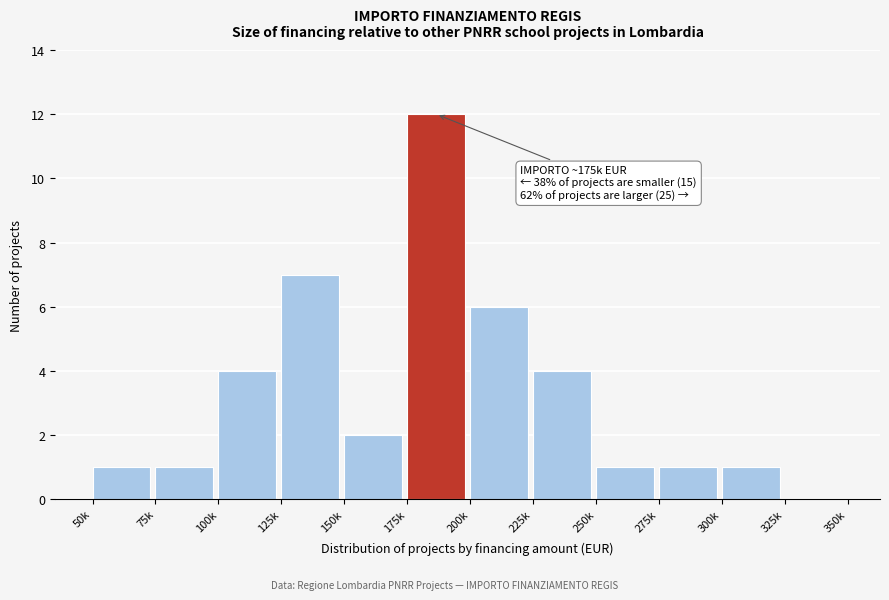

Reading left to right, transcribe all the data shown in this chart.

50k=1	75k=1	100k=4	125k=7	150k=2	175k=12	200k=6	225k=4	250k=1	275k=1	300k=1	325k=0